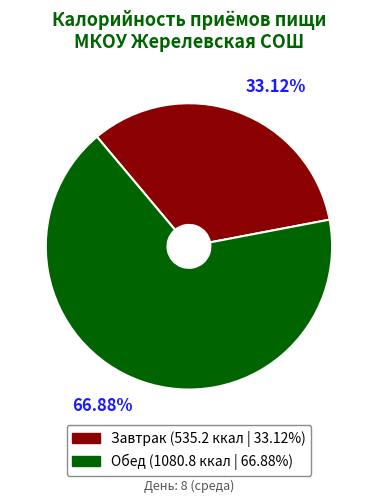

Rank the categories by value from highest to lowest.

Обед, Завтрак